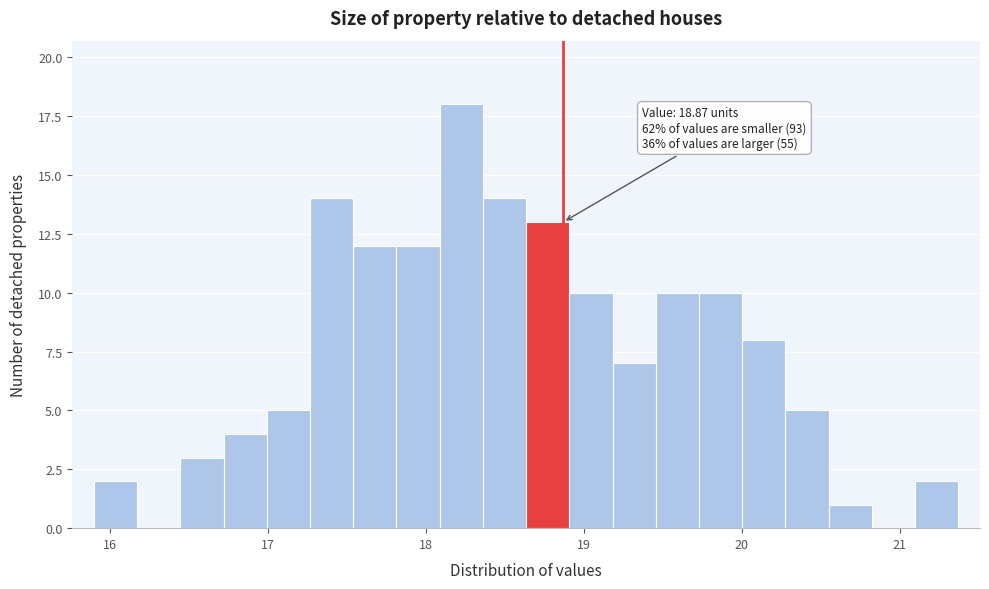

Around what value on the x-axis is the tallest bar? Give the approximate position of its centre, as read against the axis.

18.2